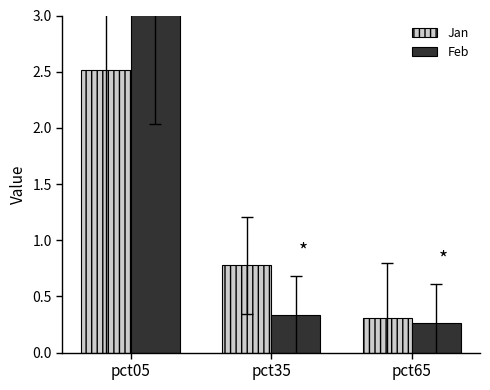

Reading left to right, extract all data points from this chart.

Jan: pct05=2.5	pct35=0.8	pct65=0.3
Feb: pct05=3.1	pct35=0.3	pct65=0.3